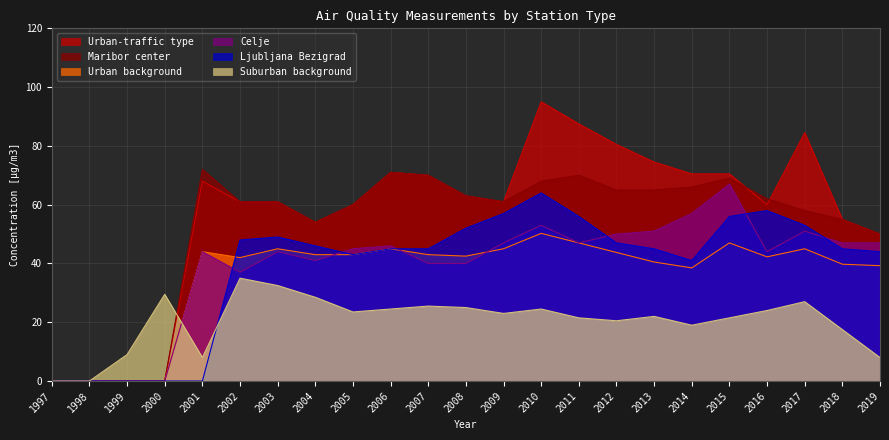

In Urban-traffic type, how many points are higher than both neighbors (excluding endpoints)?

4